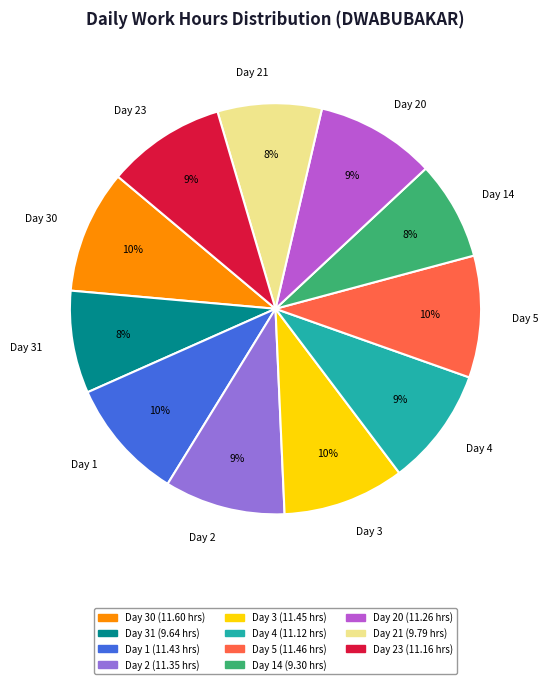

To the nearest percent, what is the difference between the largest and smallest slice percentages?

2%